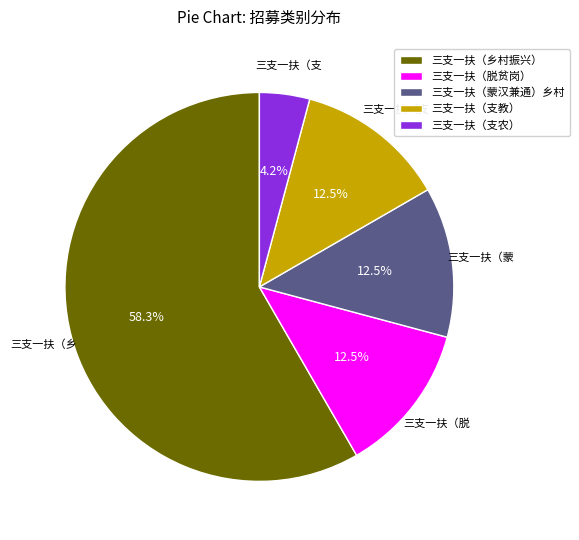

Which category has the biggest portion of the pie?

三支一扶（乡村振兴）